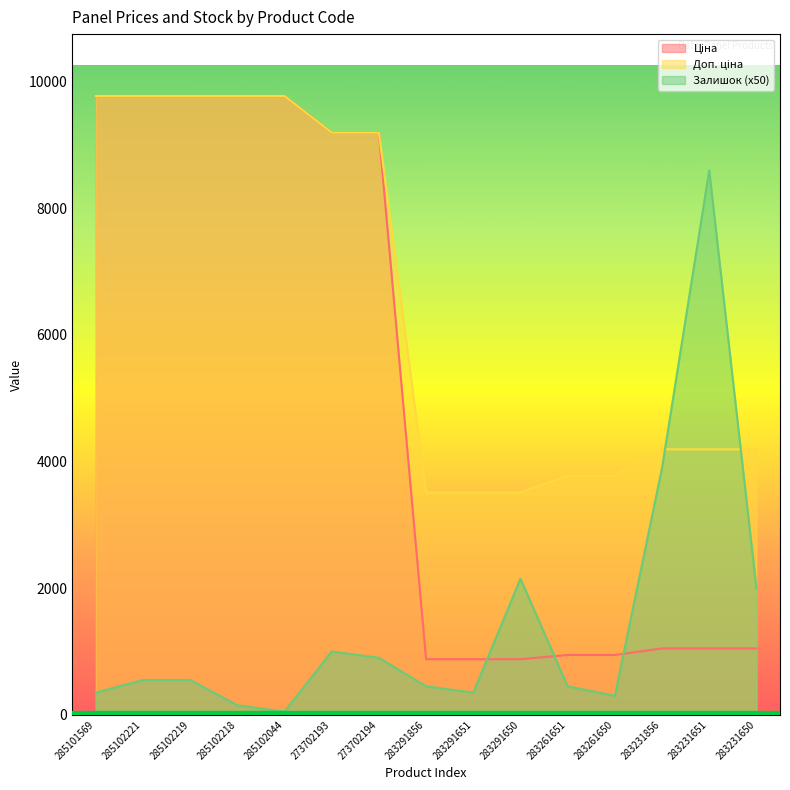

True or false: Ціна and Доп. ціна intersect in this chart.

False